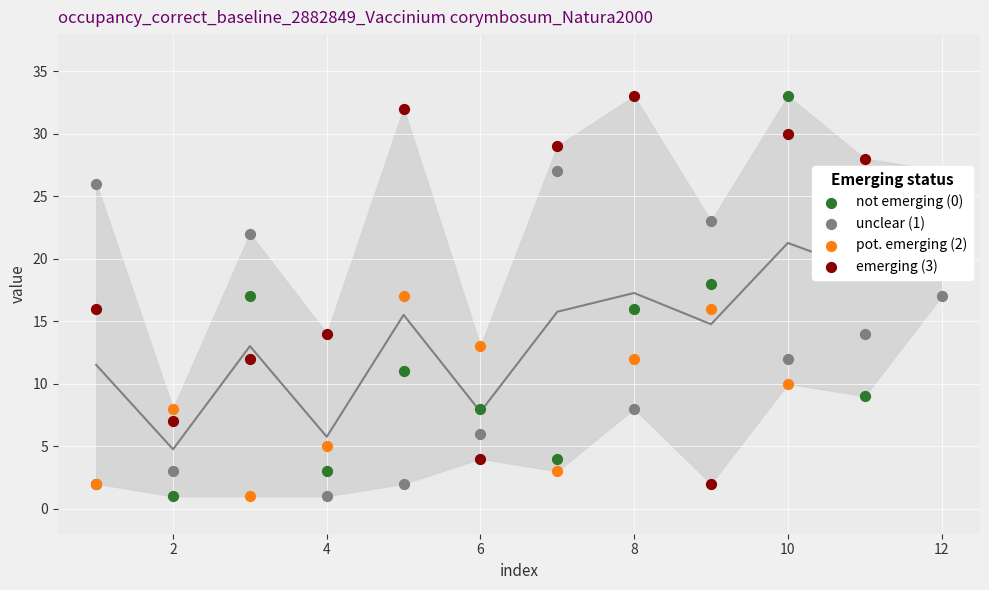

What are all the series names shown in the legend?

not emerging (0), unclear (1), pot. emerging (2), emerging (3)